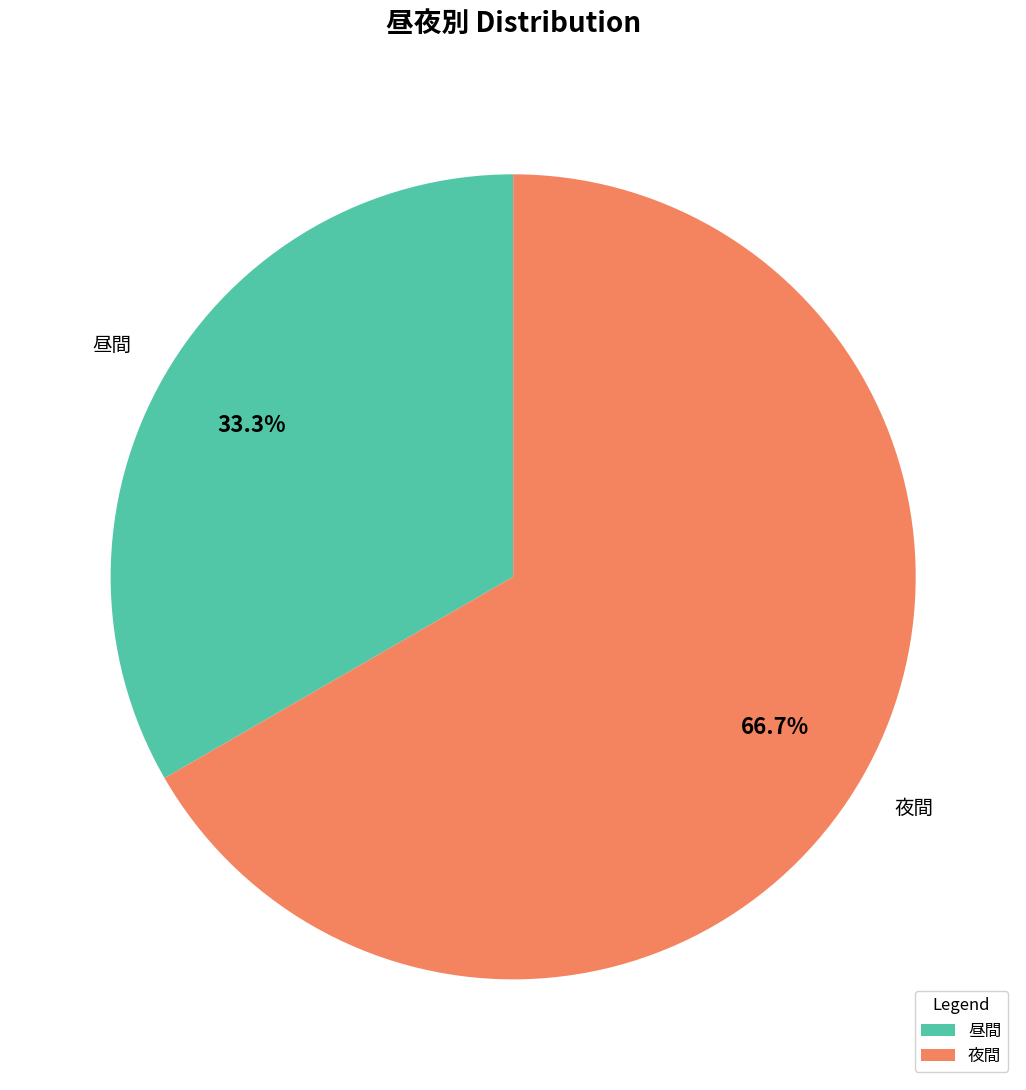

To the nearest percent, what is the difference between the 夜間 and 昼間 slice percentages?

33%